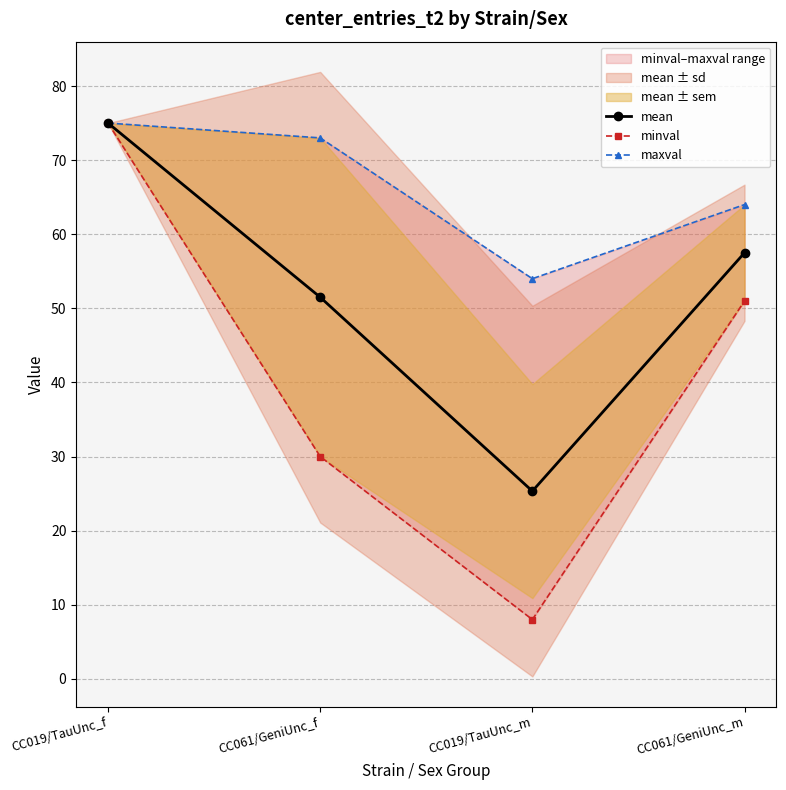

How many values in the minval series are below 51?

2